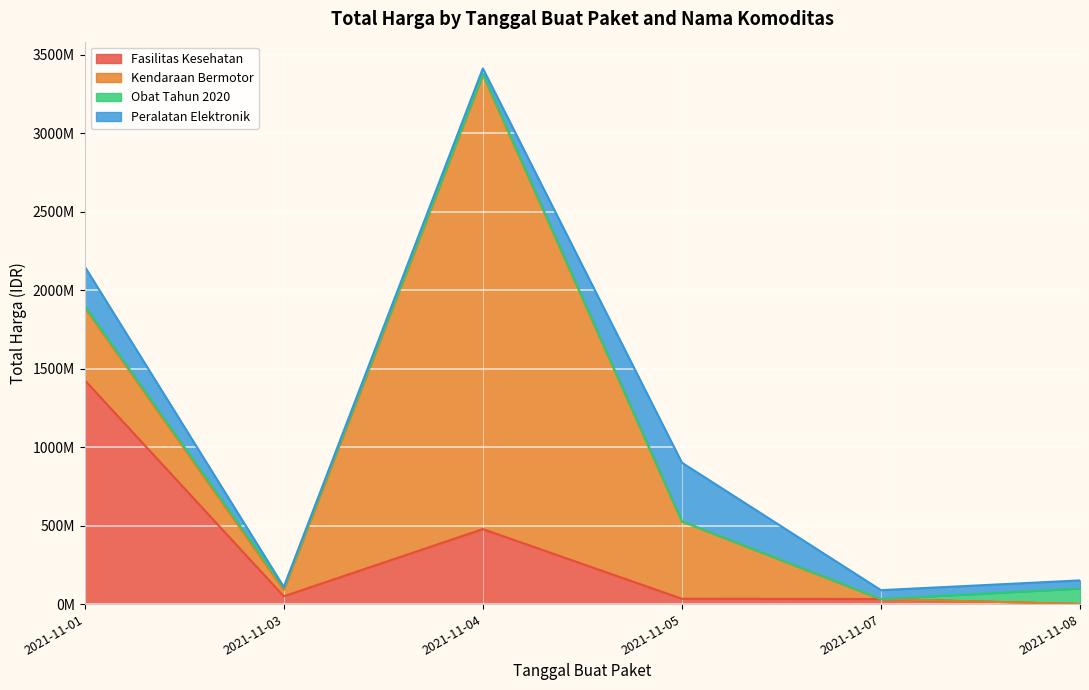

What is the total value across all series at 2021-11-07?

88672000